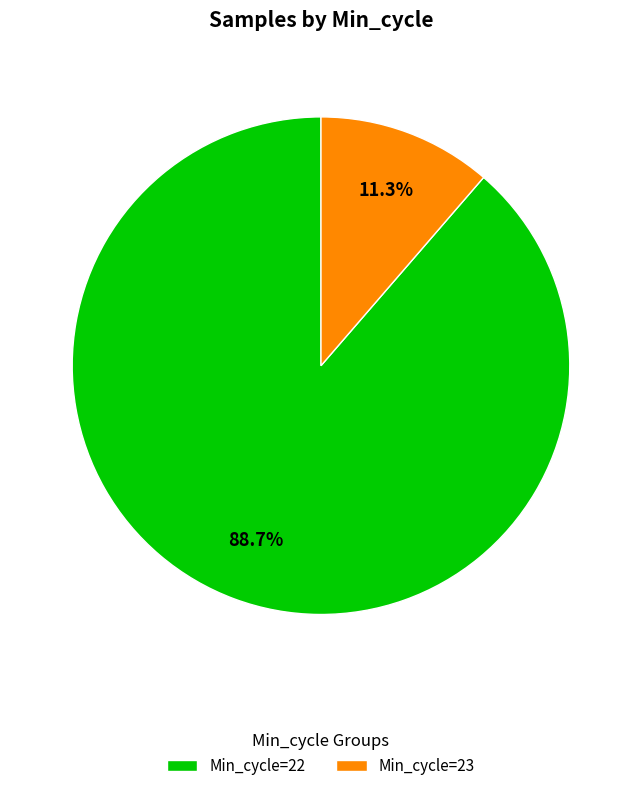

What is the smallest slice in the pie chart?

Min_cycle=23